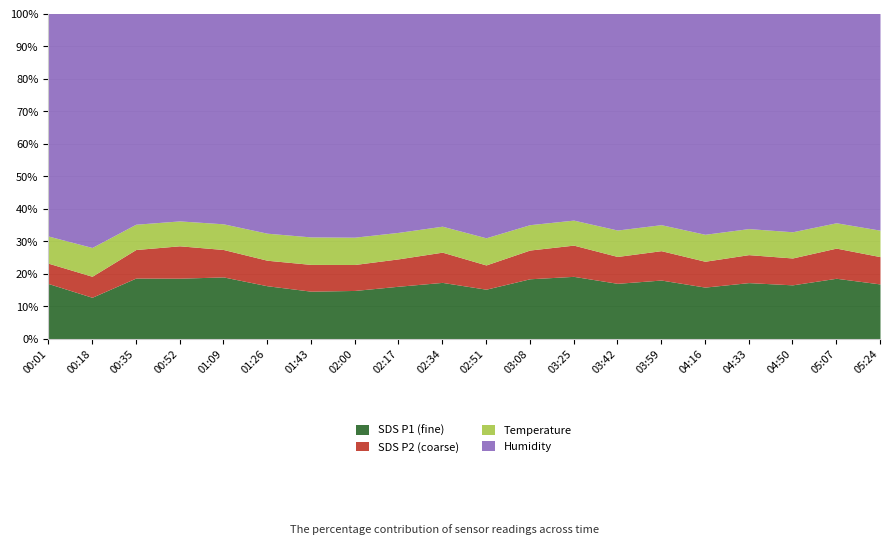

What is the total value across all series at 05:24?

100.0